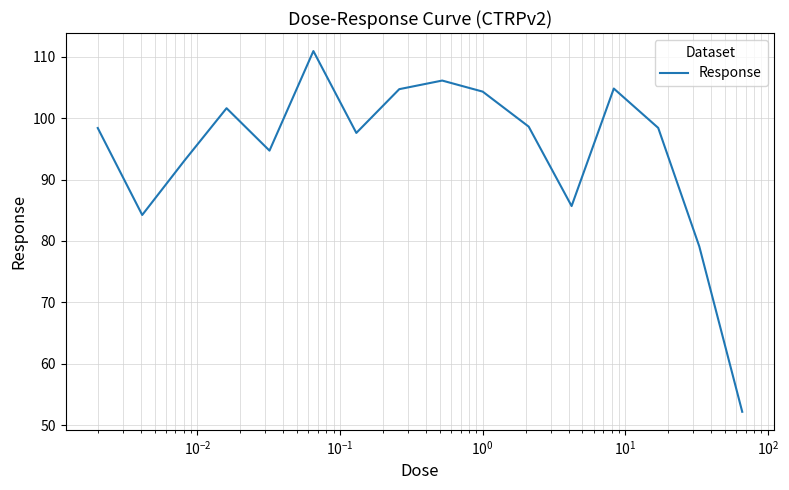

What is the minimum value shown in the chart?

52.2